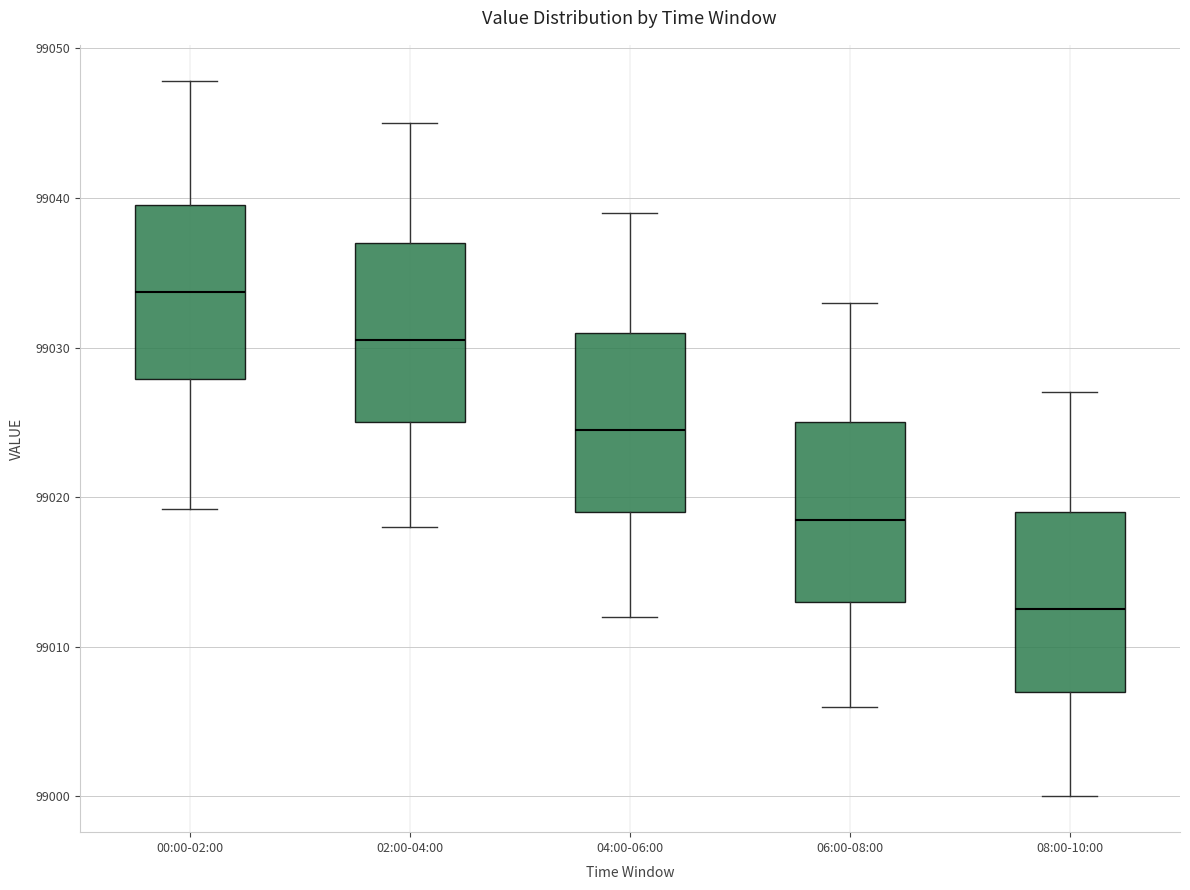

Reading left to right, read every box against the y-axis: the position of its median line, the range the box covers, and the ends of its whiskers. The values are not printed on the chart, so give them approximately, as read against the axis.

00:00-02:00: median 99034, box 99028 to 99040, whiskers 99019 to 99048
02:00-04:00: median 99031, box 99025 to 99037, whiskers 99018 to 99045
04:00-06:00: median 99025, box 99019 to 99031, whiskers 99012 to 99039
06:00-08:00: median 99019, box 99013 to 99025, whiskers 99006 to 99033
08:00-10:00: median 99013, box 99007 to 99019, whiskers 99000 to 99027